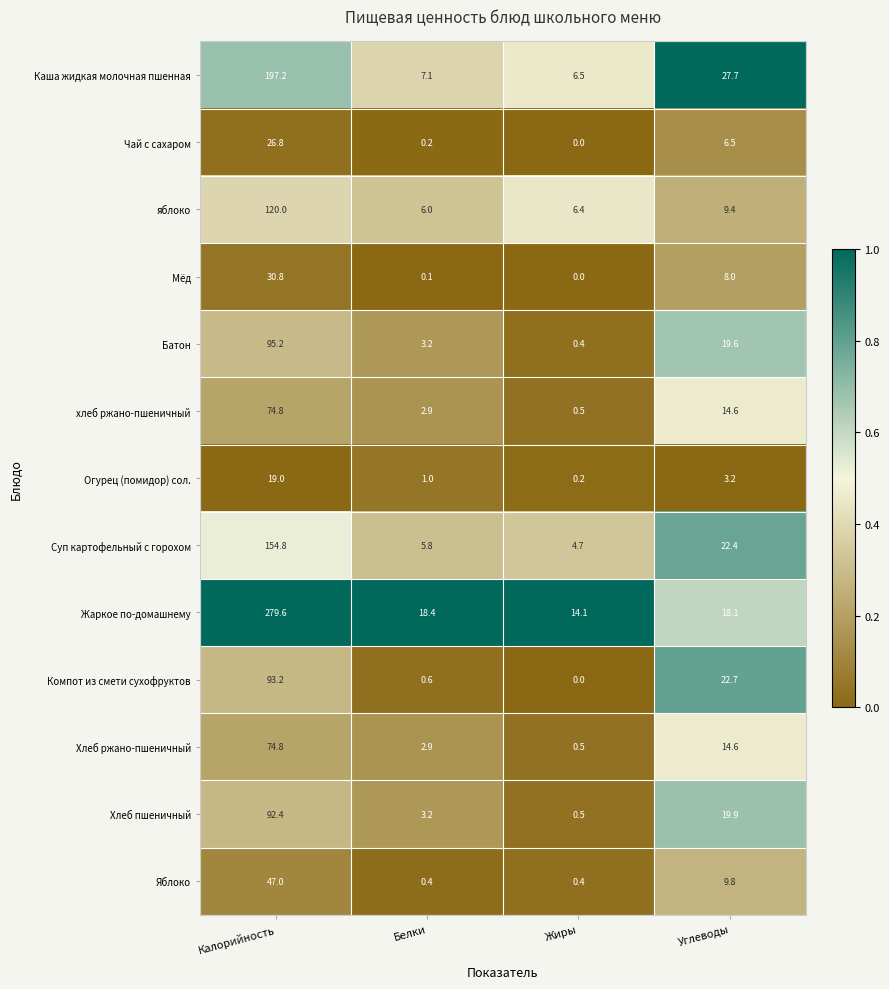

Which series has the largest total across all categories?

Жаркое по-домашнему